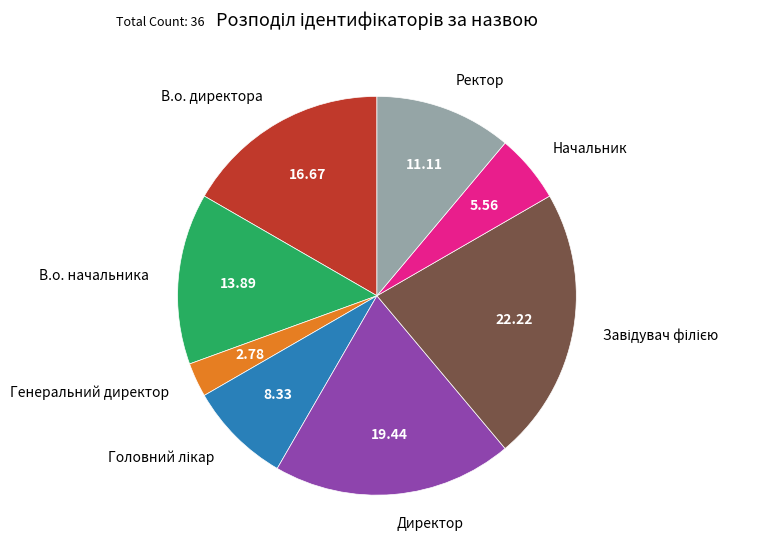

Is Ректор the majority of the pie?

No